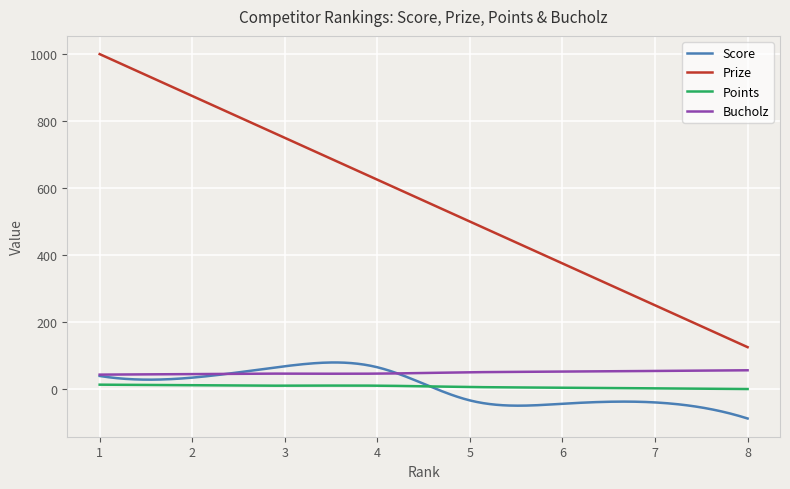

What is the lowest value of the Prize series?

125.0